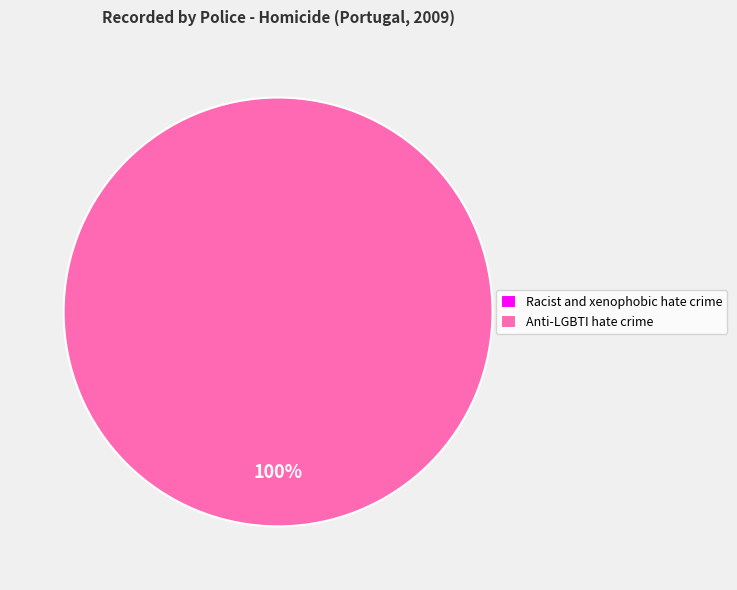

What percentage is the Anti-LGBTI hate crime slice, to the nearest percent?

100%